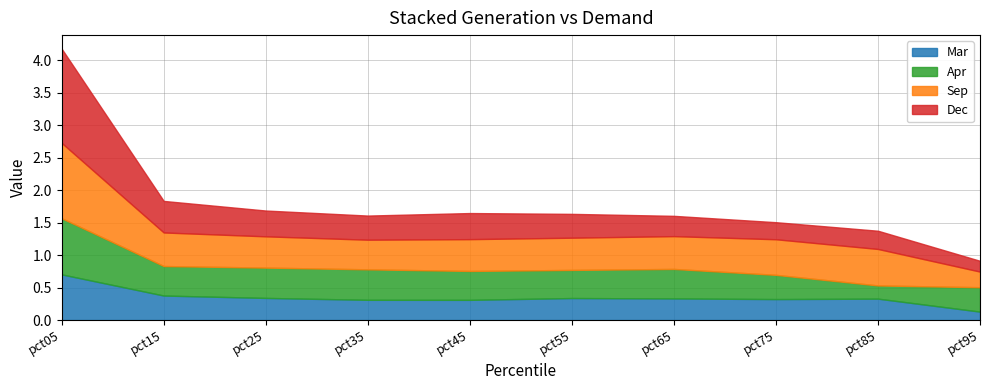

What value does the Mar series have at pct85?

0.3